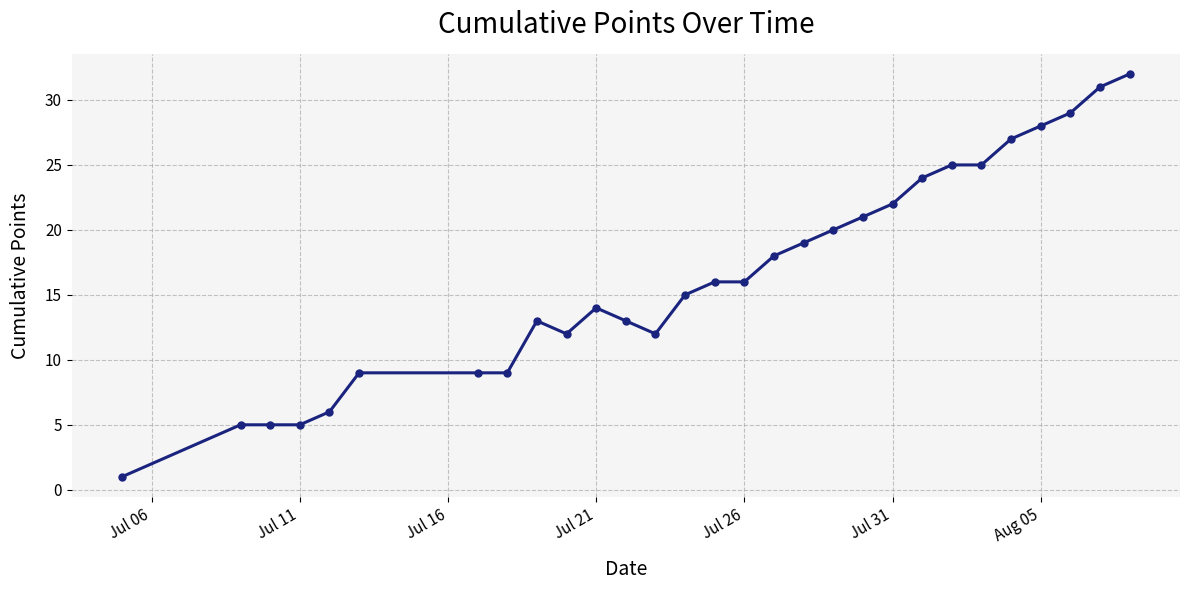

What is the greatest value displayed?

32